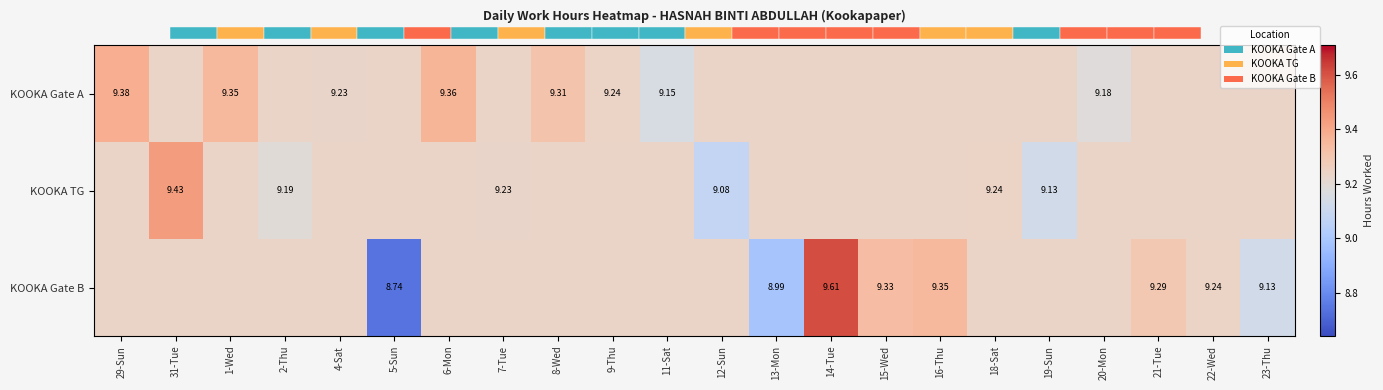

What is the lowest value of the KOOKA TG series?

9.1